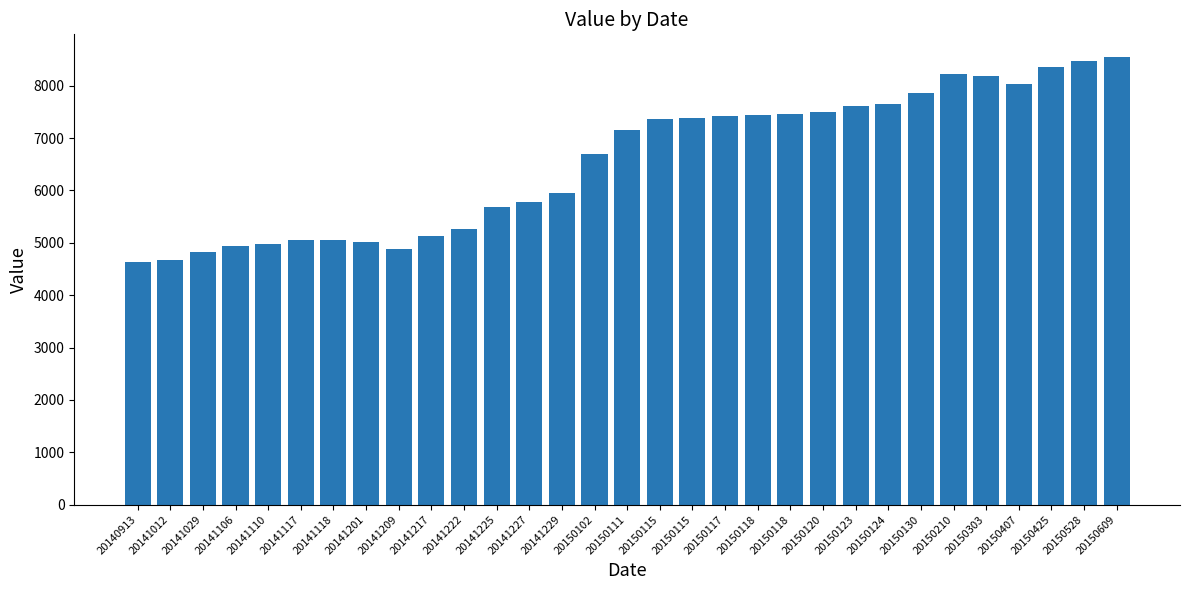

What is the difference between the maximum and minimum values?

3926